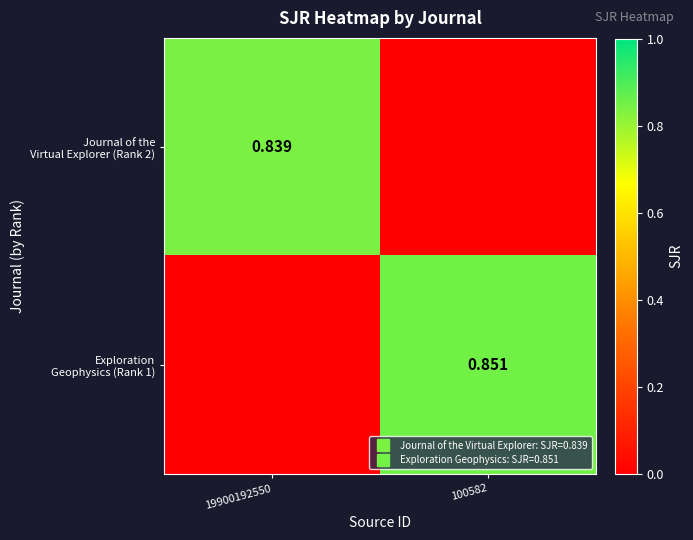

Count the Journal of the Virtual Explorer (Rank 2) values in the range 0 to 1.

2